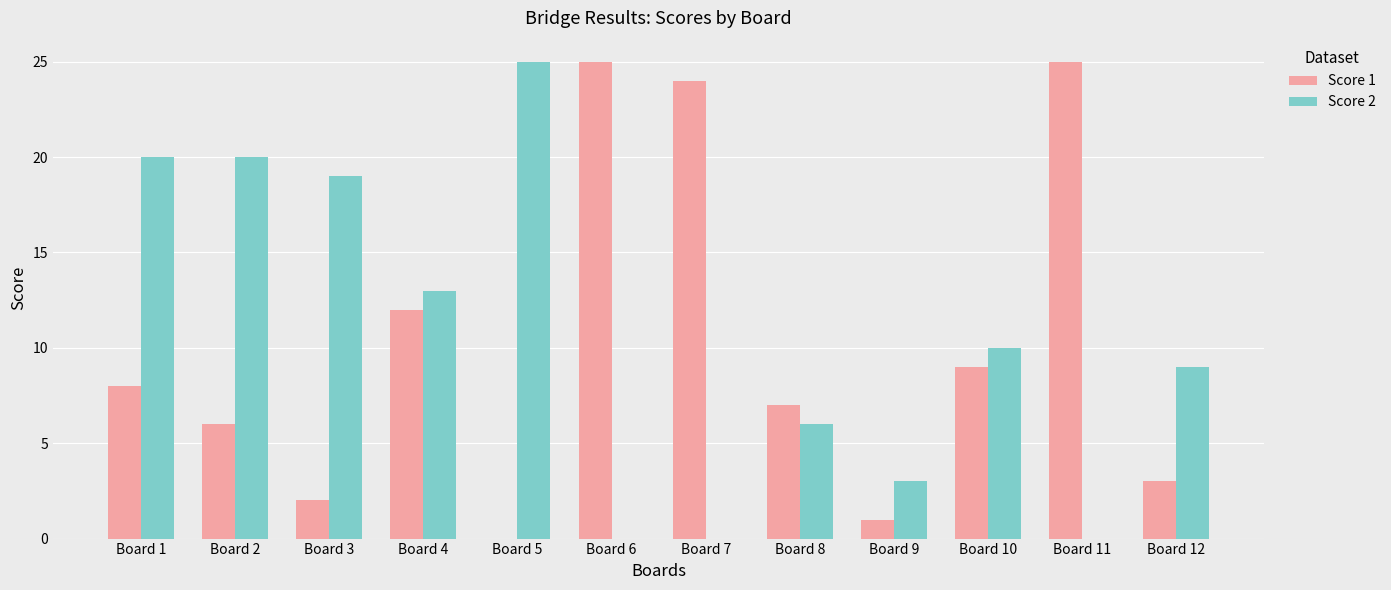

How many groups of bars are there?

12